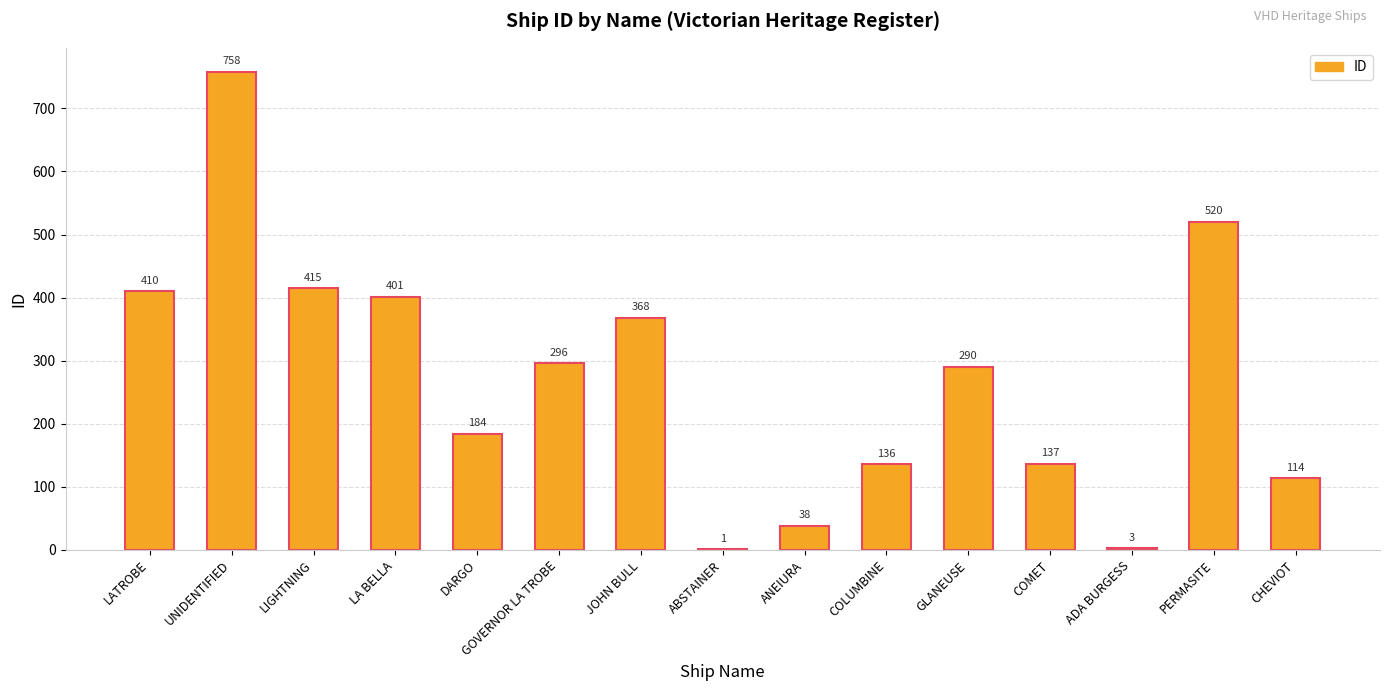

Does the chart contain stacked bars?

No